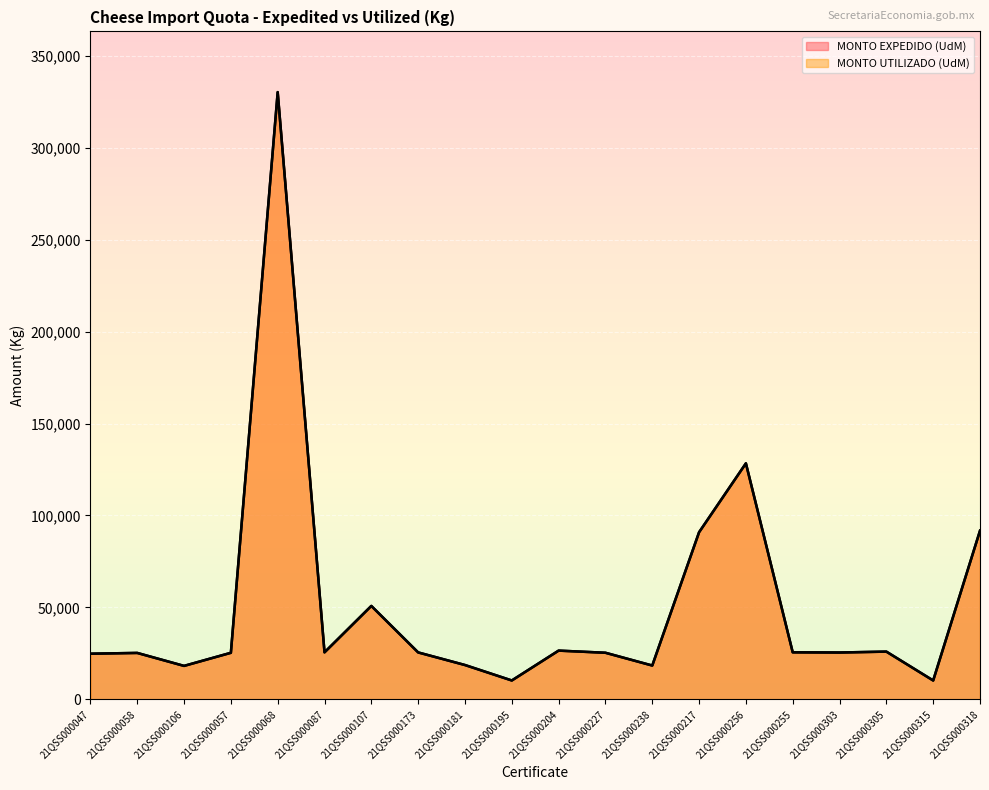

What are all the series names shown in the legend?

MONTO EXPEDIDO (UdM), MONTO UTILIZADO (UdM)